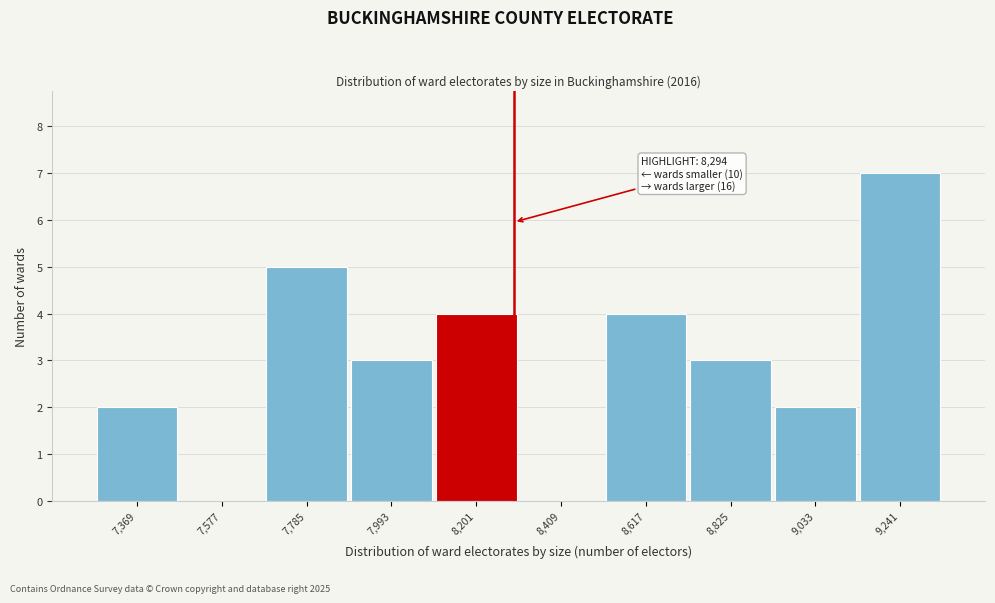

Over which range of the x-axis is the bar tallest?

9150 to 9350